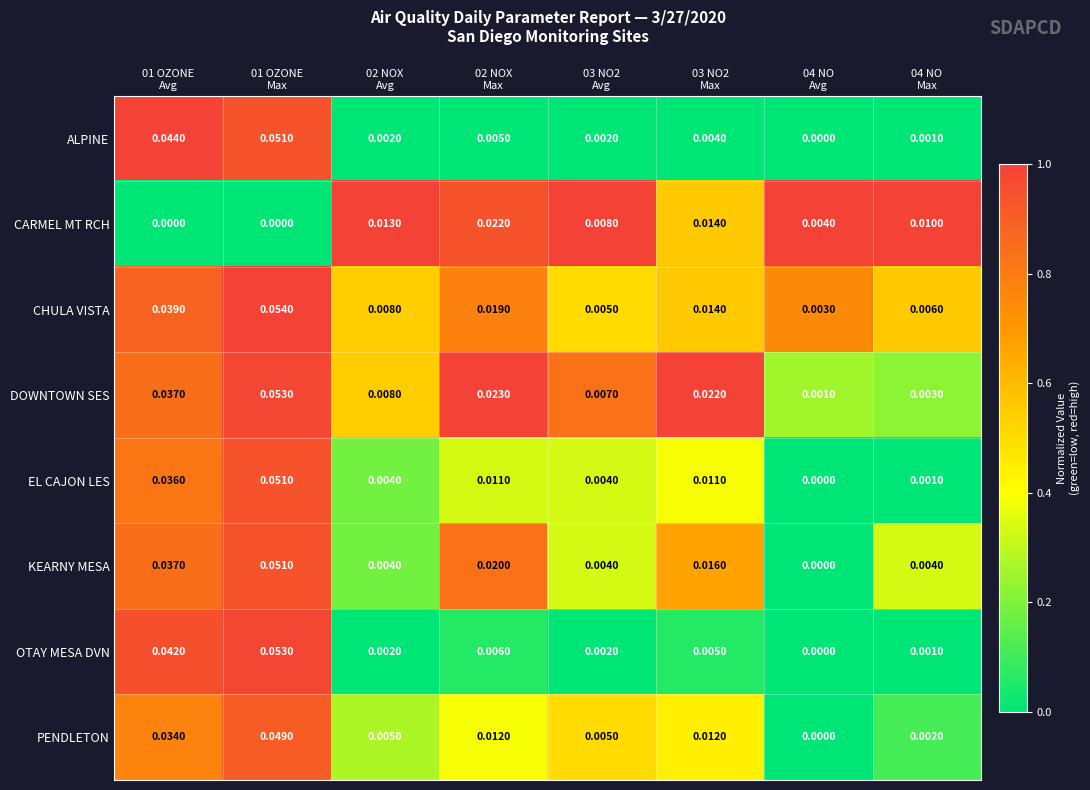

Which series has the largest range (max minus min)?

OTAY MESA DVN